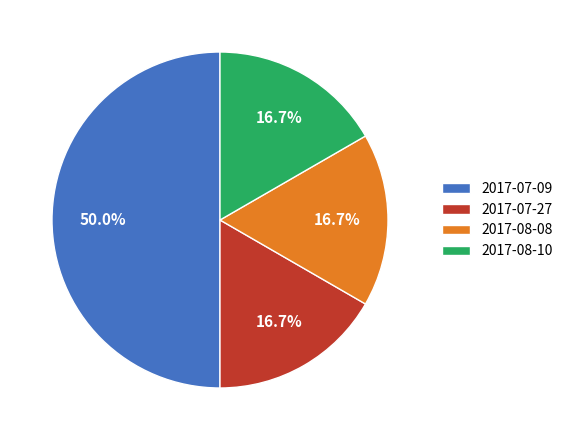

Combined, do 2017-08-10 and 2017-07-09 account for over 50%?

Yes